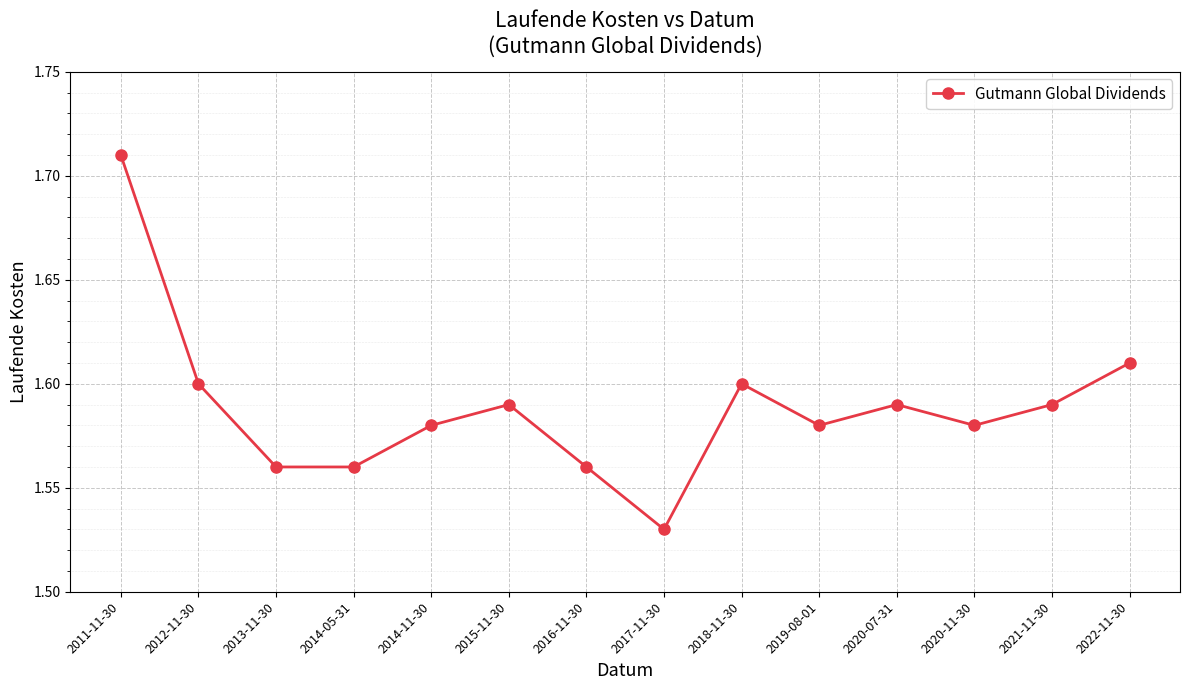

What is the ratio of the value at 2011-11-30 to the value at 2012-11-30?

1.1